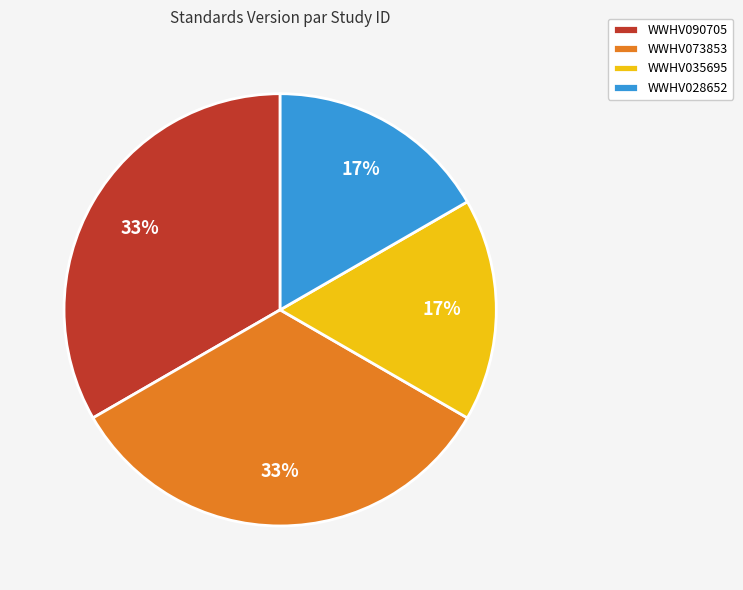

How many slices are in this pie chart?

4